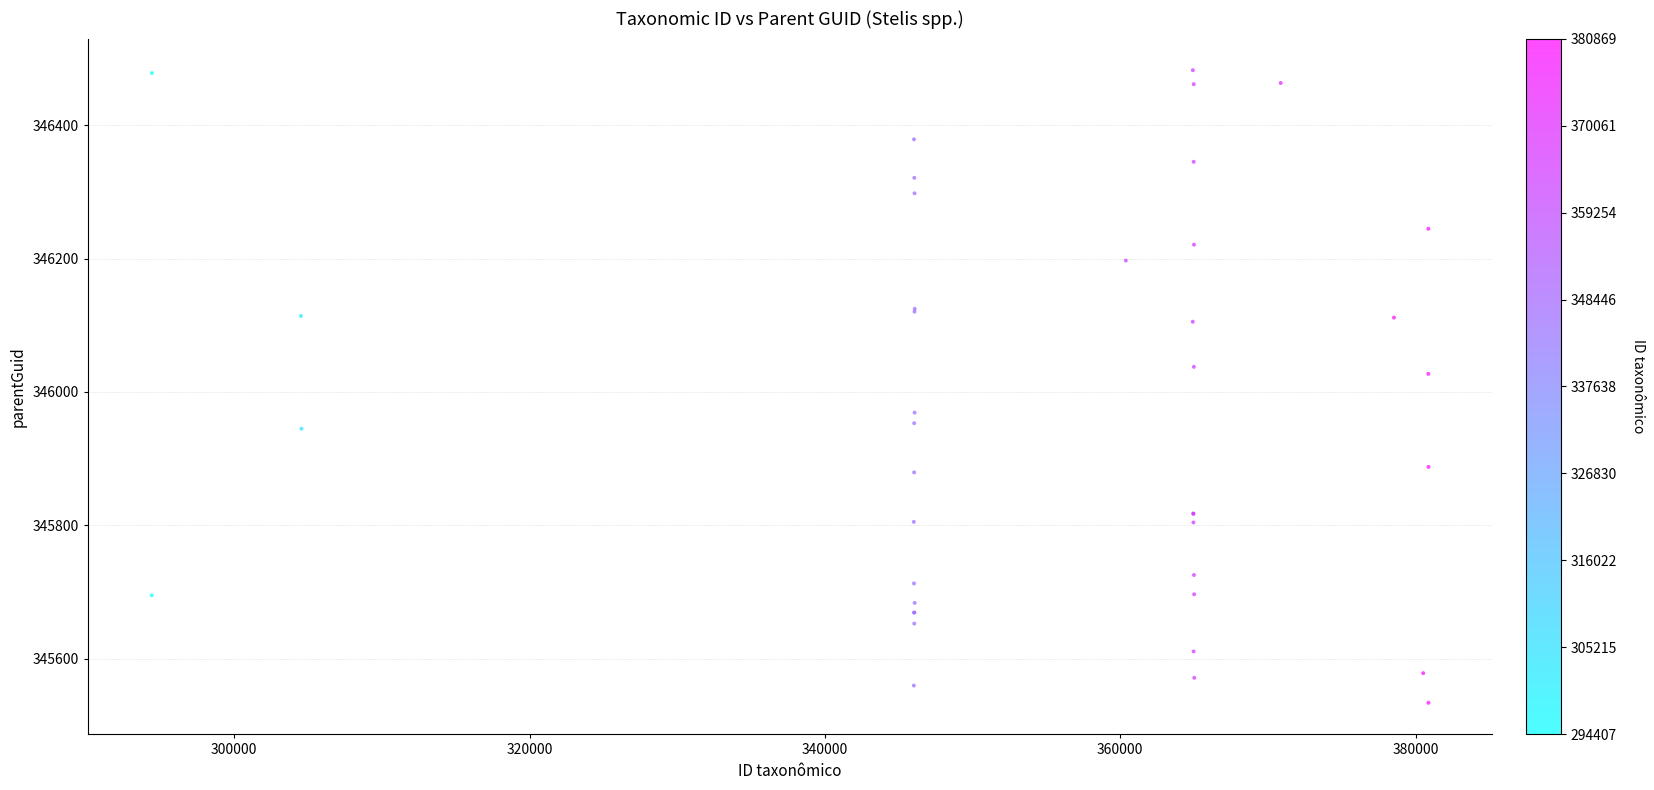

What Y value in the scatter plot is closest to 346008?

346027.2